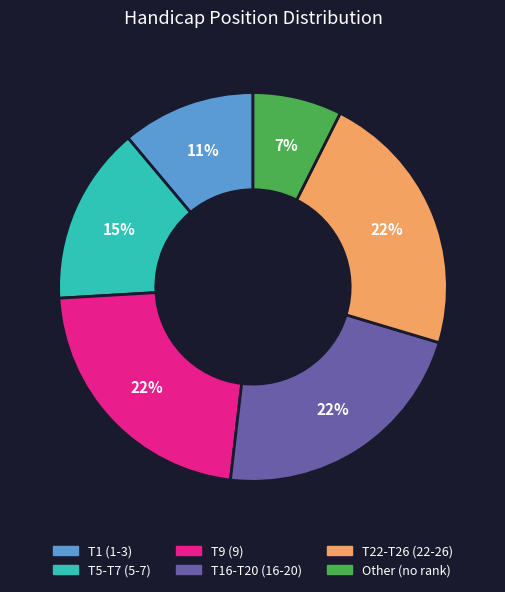

To the nearest percent, what is the difference between the largest and smallest slice percentages?

15%